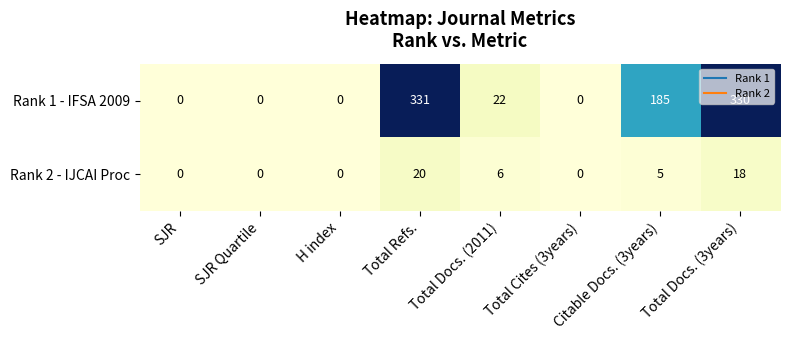

At which label is Rank 2 - IJCAI Proc closest to 10?

Total Docs. (2011)